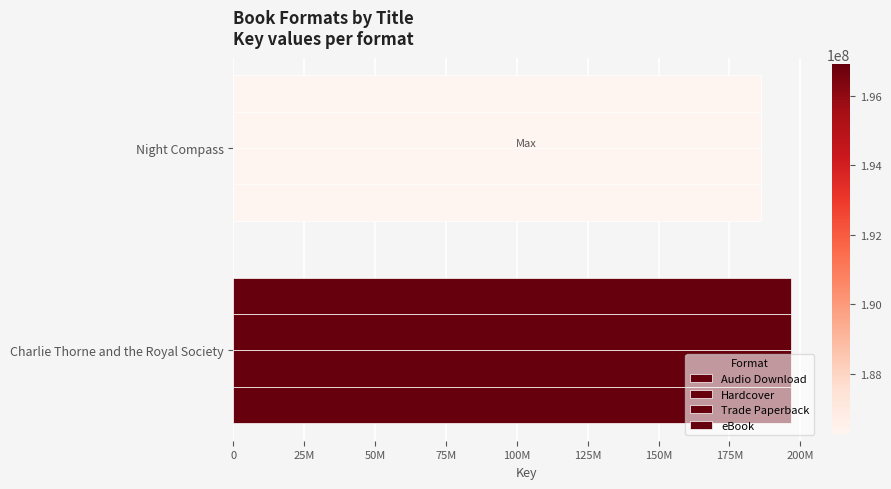

What is the value of the Audio Download bar at the 2nd from the left?

186270340